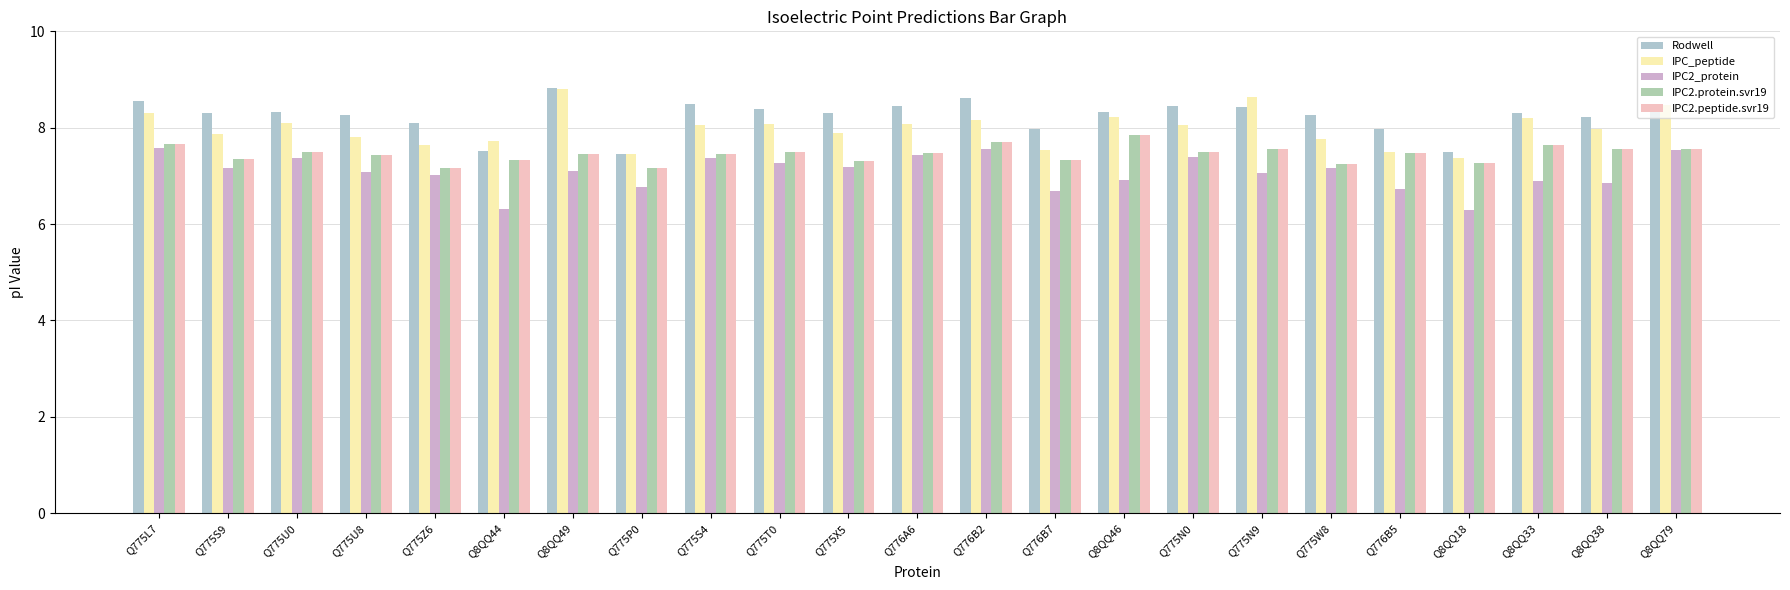

Where is IPC_peptide nearest to the value 8?

Q8QQ38